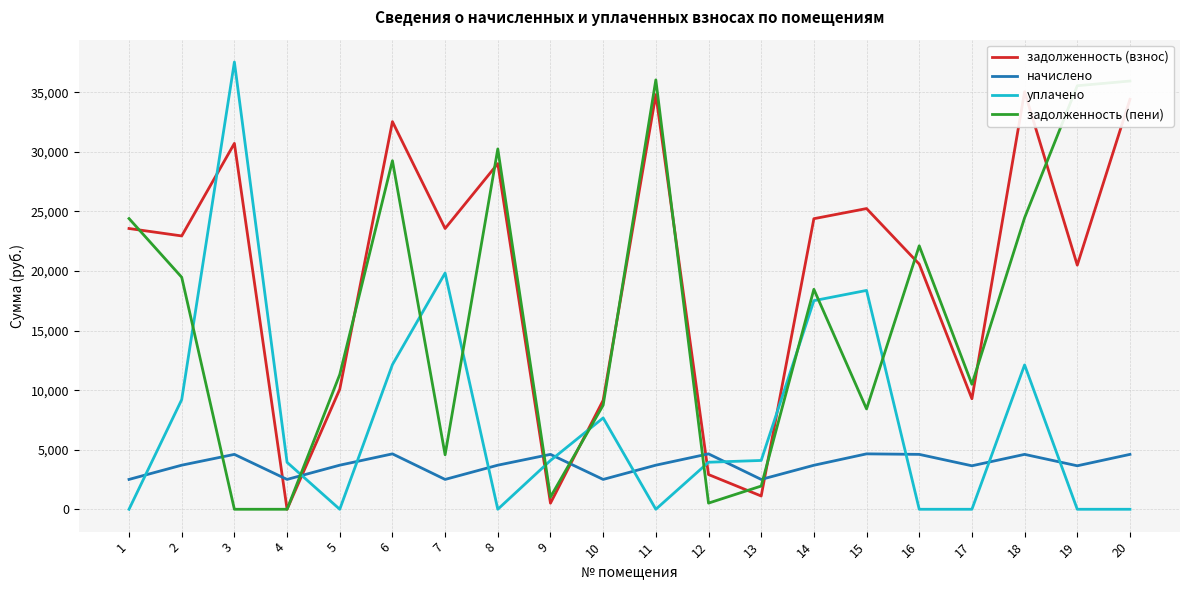

What is the total value across all series at 4?

6445.6